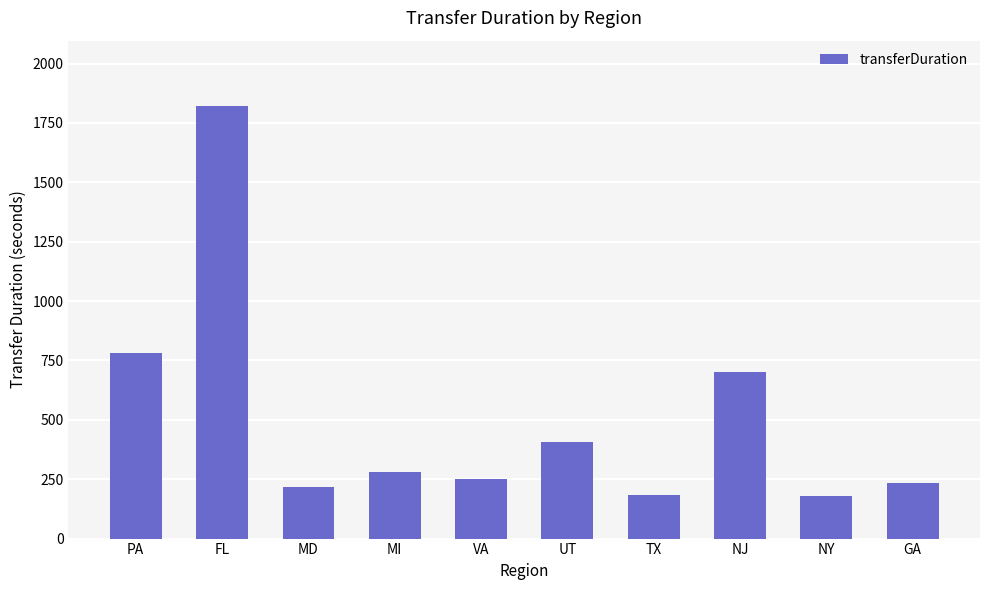

What is the change in value from PA to NJ?

-83